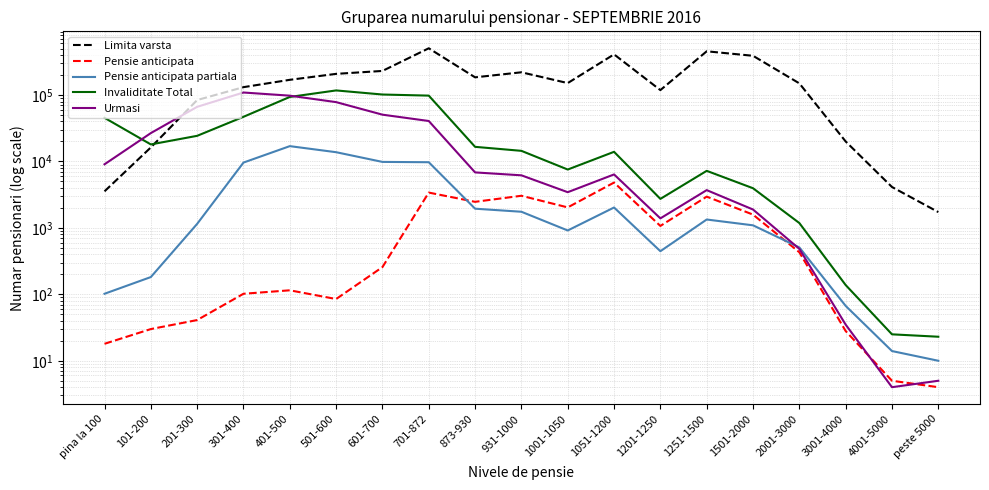

What is the sum of all Pensie anticipata partiala values?

71616